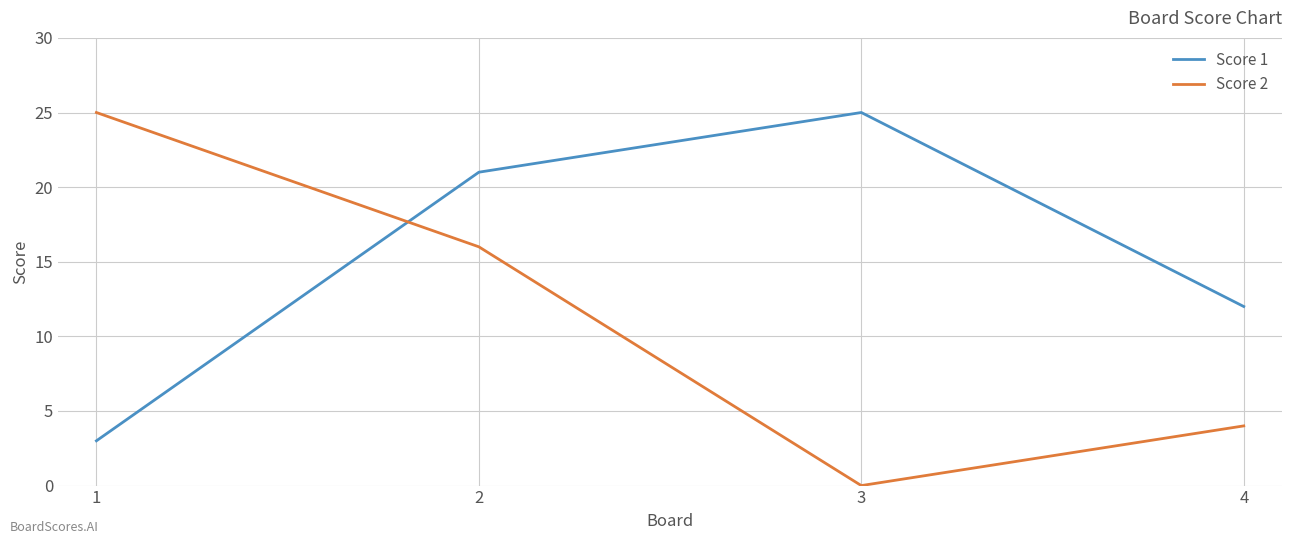

Does the chart display data point markers on the line(s)?

No